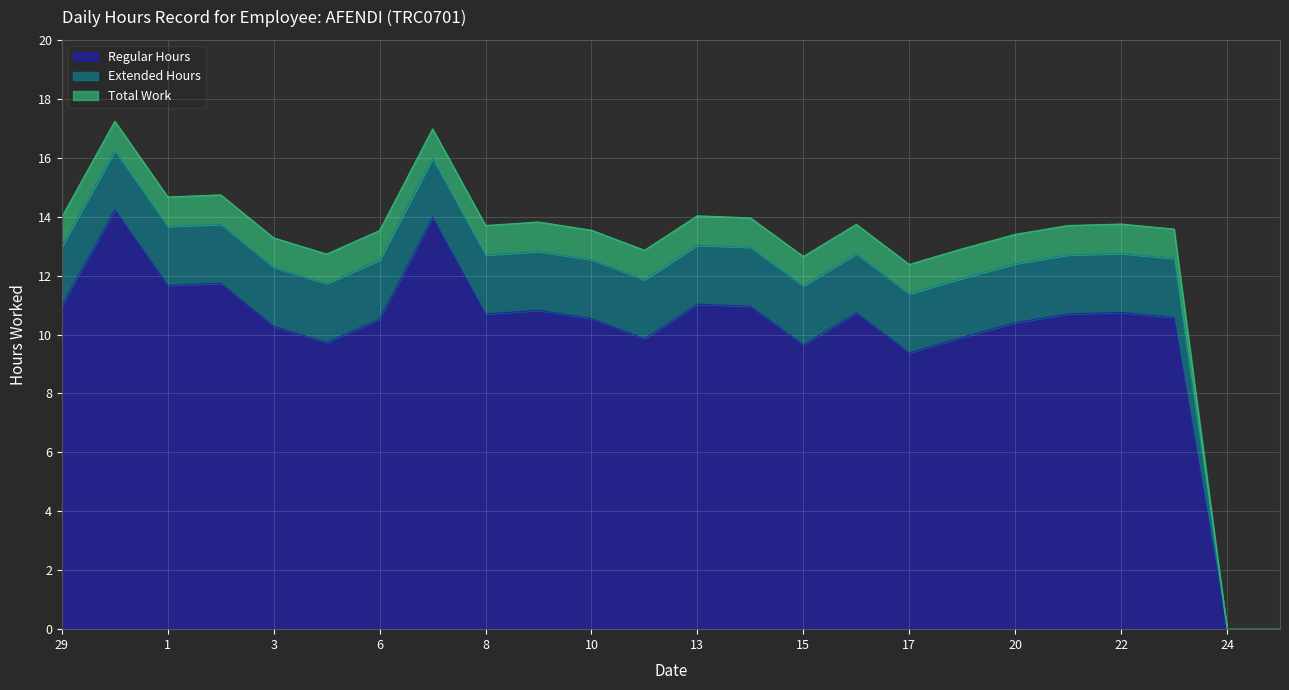

How many values in the Extended Hours series exceed 12?

17